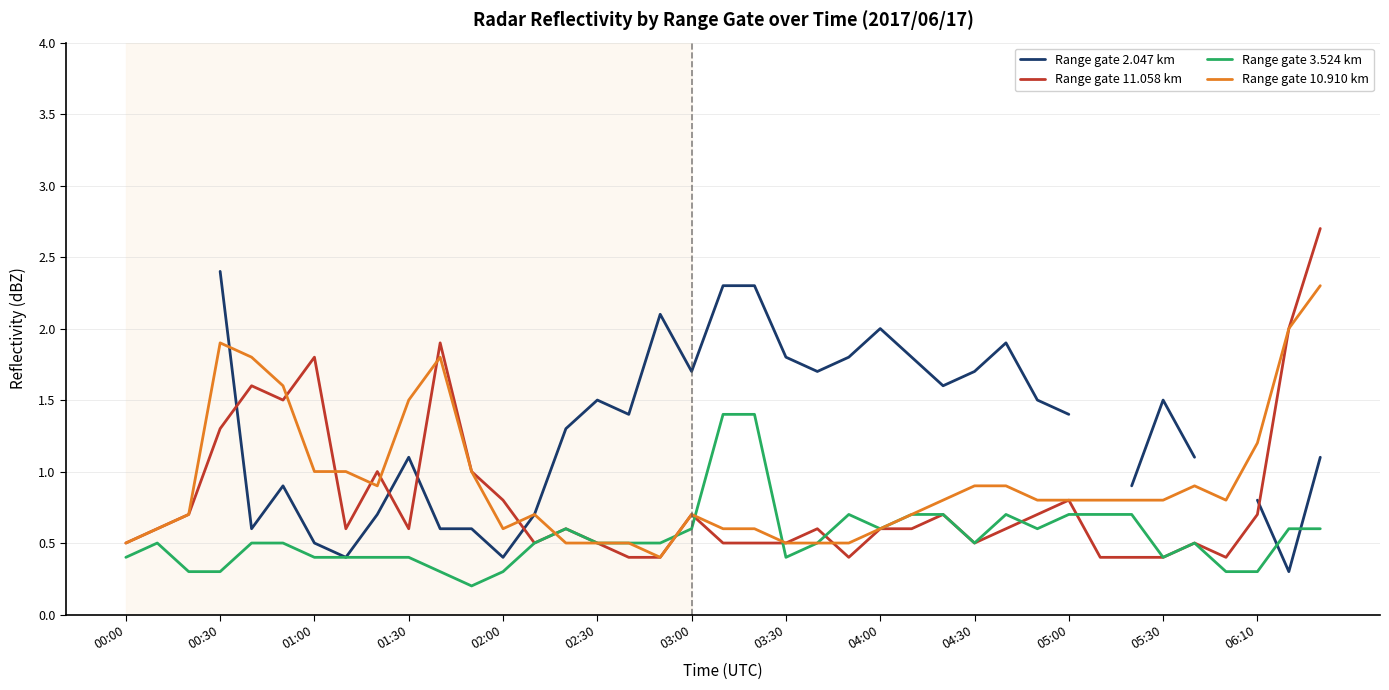

True or false: Range gate 3.524 km has a value of 0.3 at 02:00.

True